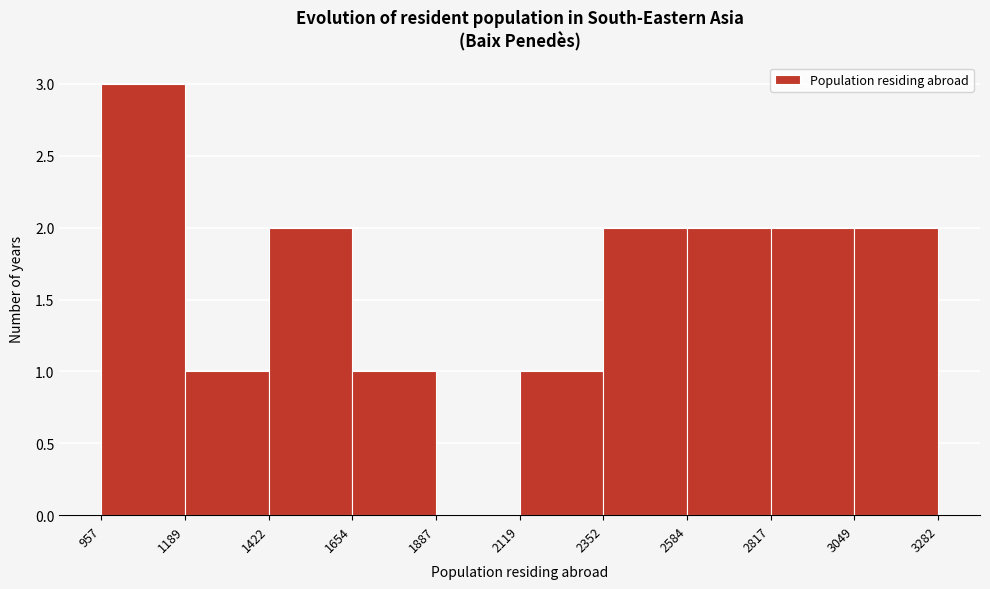

Reading left to right, transcribe this chart: for each bar, give the range it covers on the x-axis and its height. The values are not printed on the chart, so give them approximately, as read against the axis.

957 to 1189: 3
1189 to 1422: 1
1422 to 1654: 2
1654 to 1887: 1
1887 to 2119: 0
2119 to 2352: 1
2352 to 2584: 2
2584 to 2817: 2
2817 to 3049: 2
3049 to 3282: 2